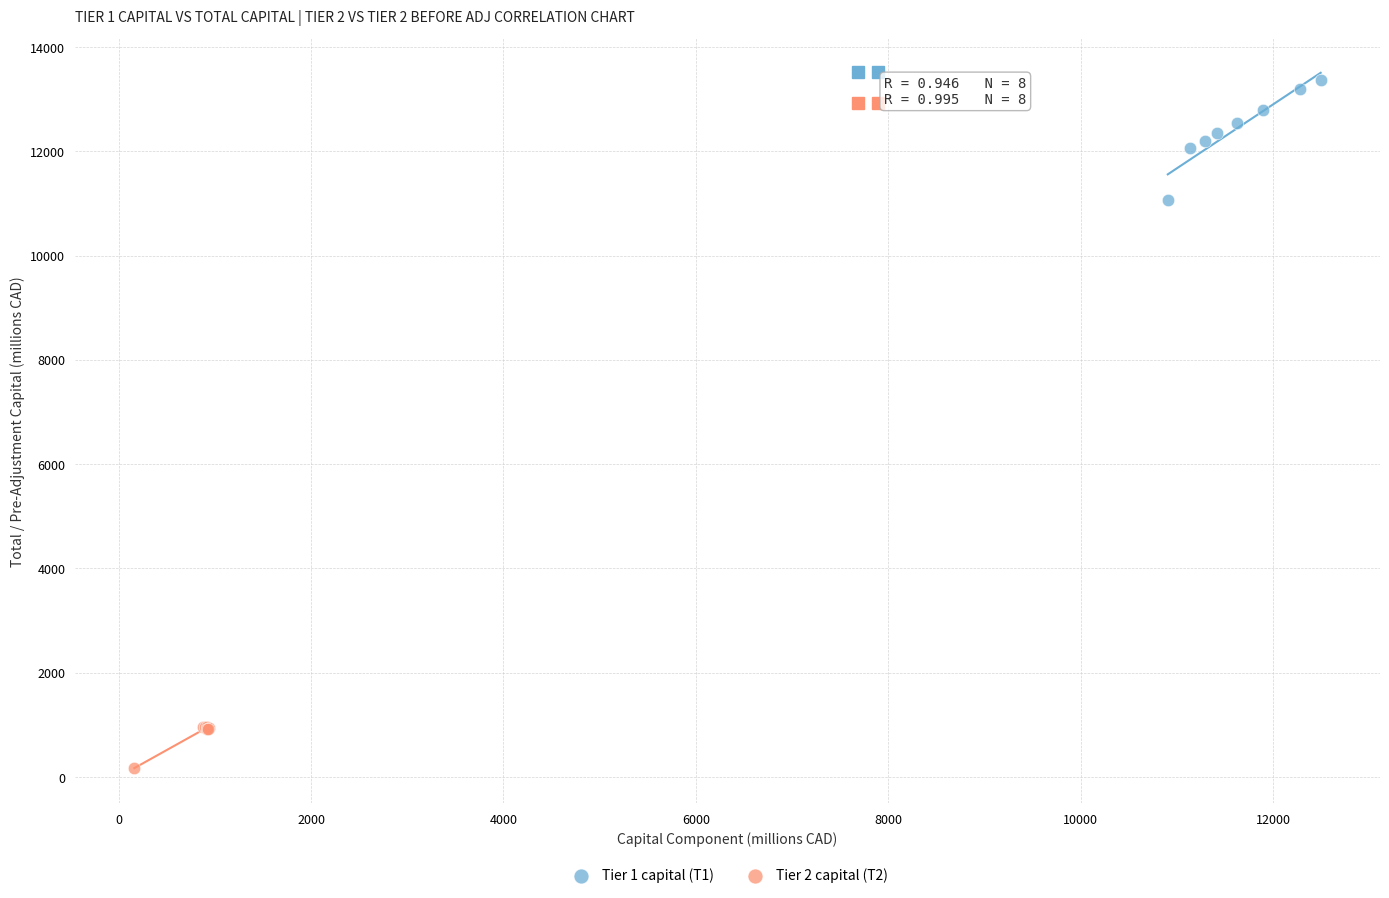

Which series has the widest spread of Y values?

Tier 1 capital (T1)